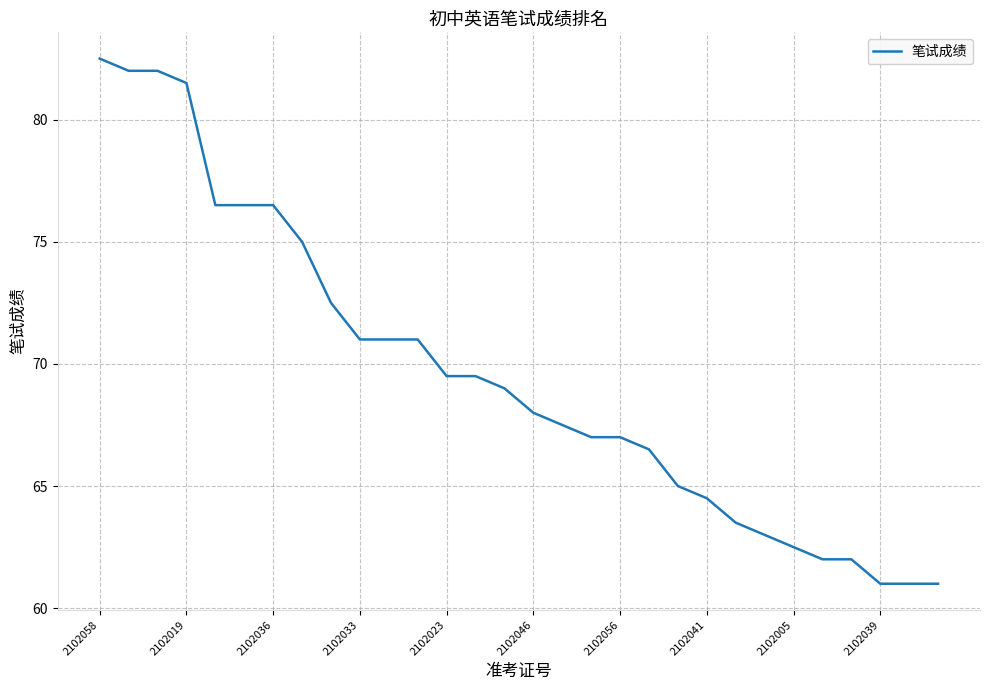

What is the maximum value shown in the chart?

82.5